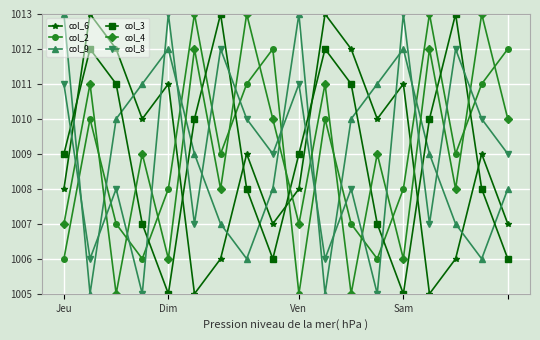

What is the value of the col_6 point at the 9th from the left?

1007